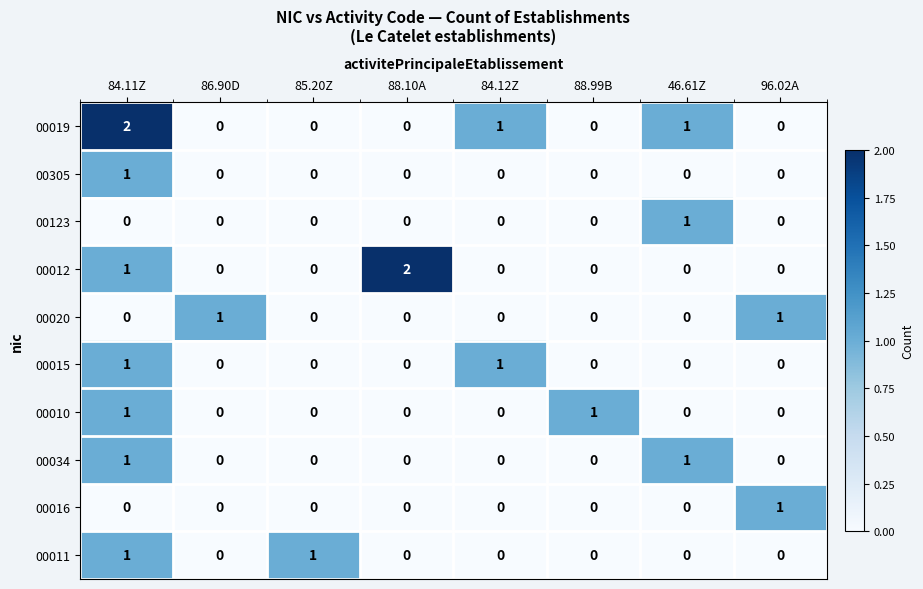

The value of 00305 at 85.20Z is 0. True or false?

True